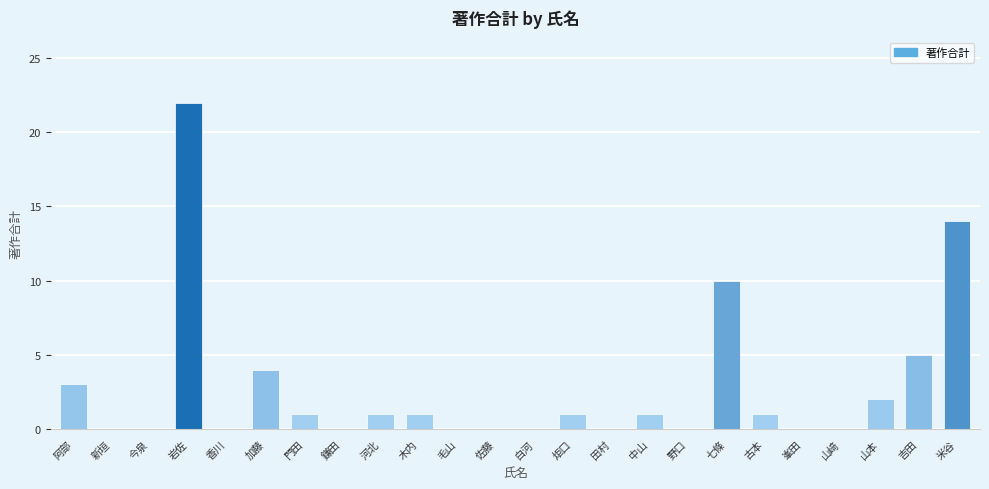

The chart shows a value of 0 at 峯田. True or false?

True